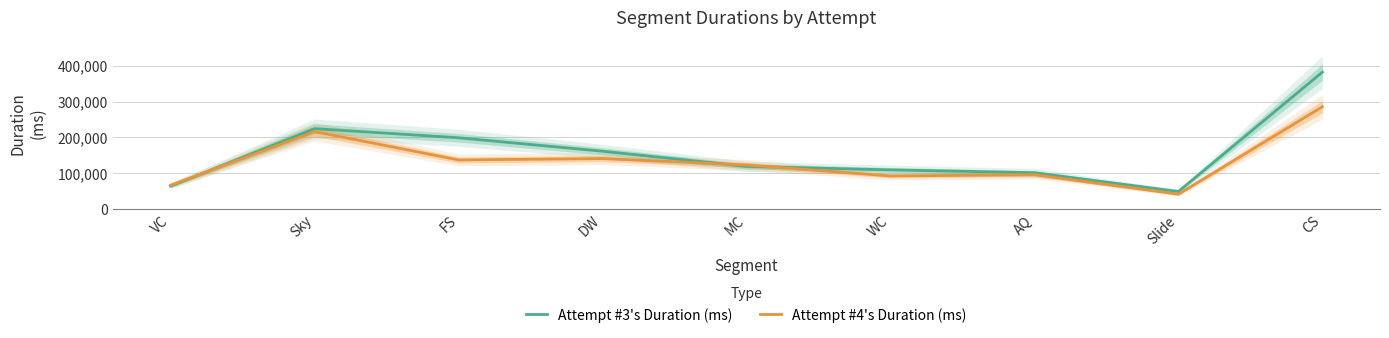

What are all the series names shown in the legend?

Attempt #3's Duration (ms), Attempt #4's Duration (ms)